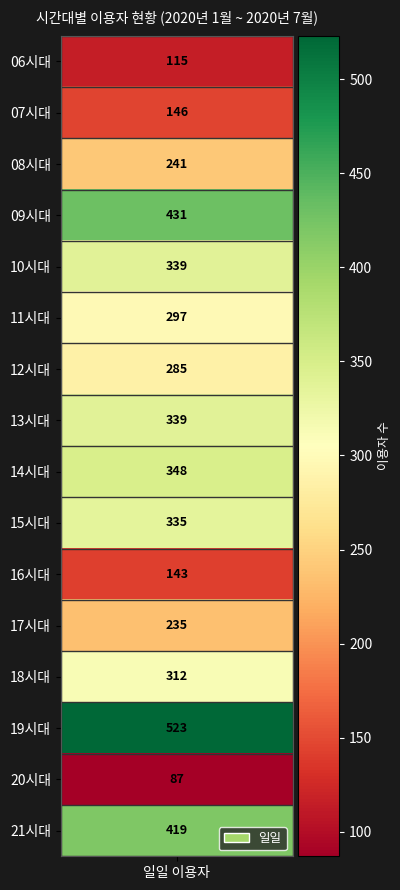

True or false: the data shows 143 at 16시대.

True